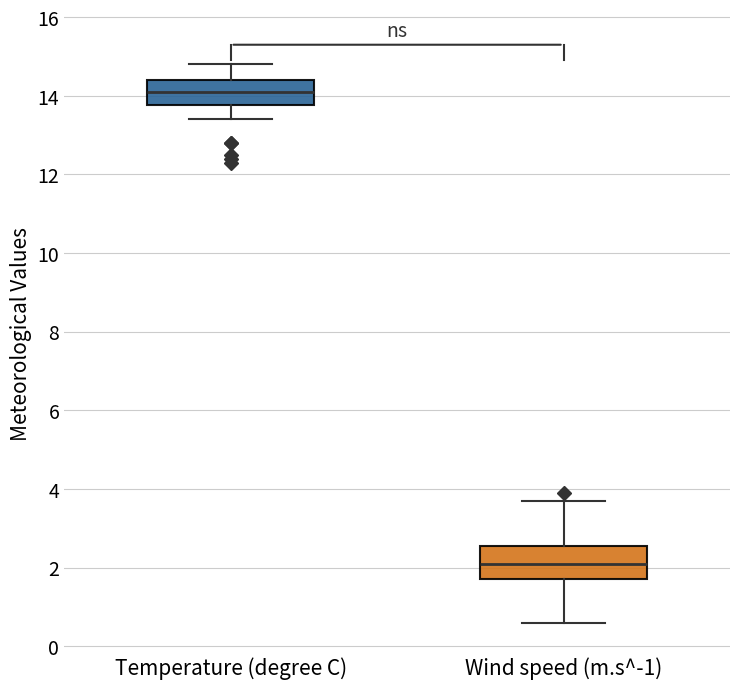

Where does the upper whisker of the box for Wind speed (m.s^-1) end on the y-axis? The values are not printed on the chart, so give them approximately, as read against the axis.

3.8